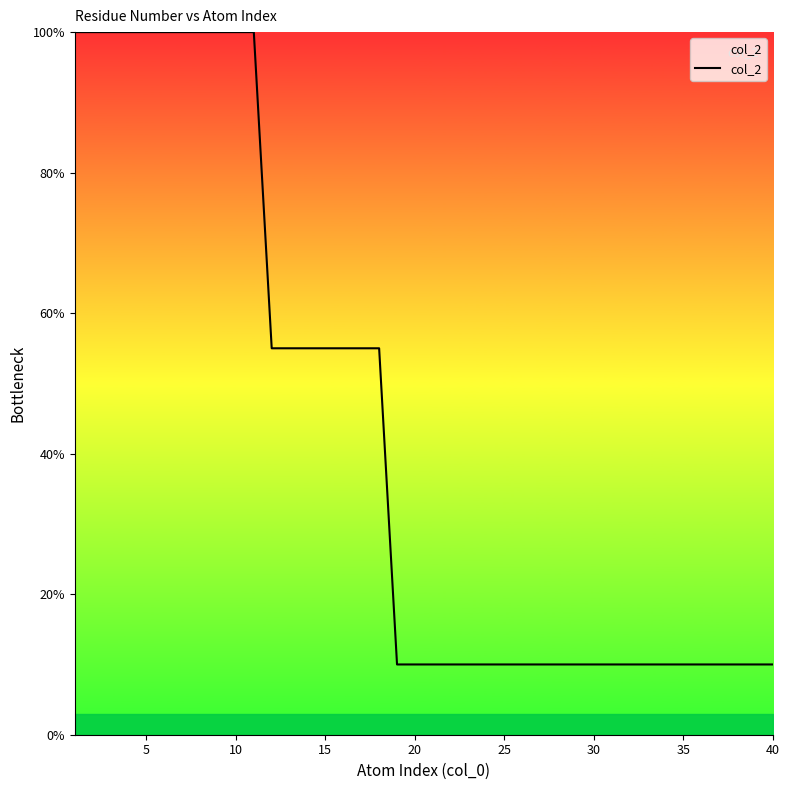

What is the maximum value shown in the chart?

100.0